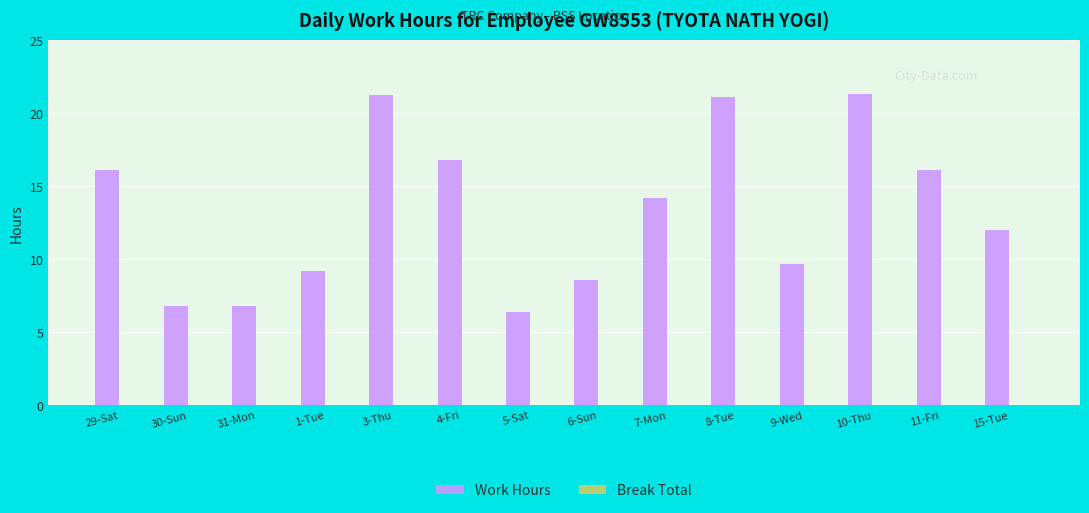

What is the minimum value shown in the chart?

6.4